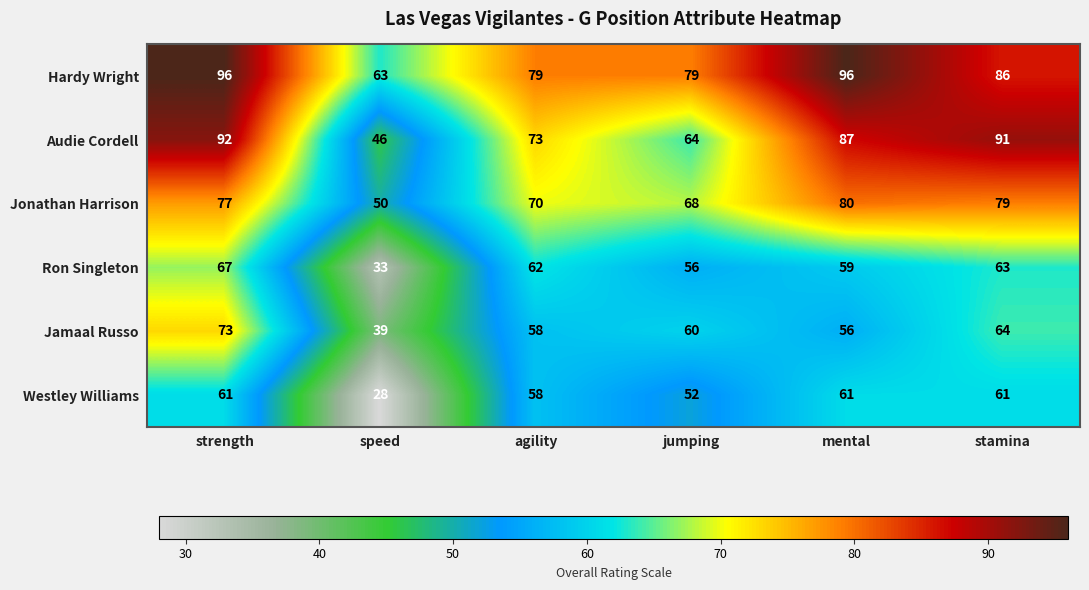

Which series has the largest total across all categories?

Hardy Wright